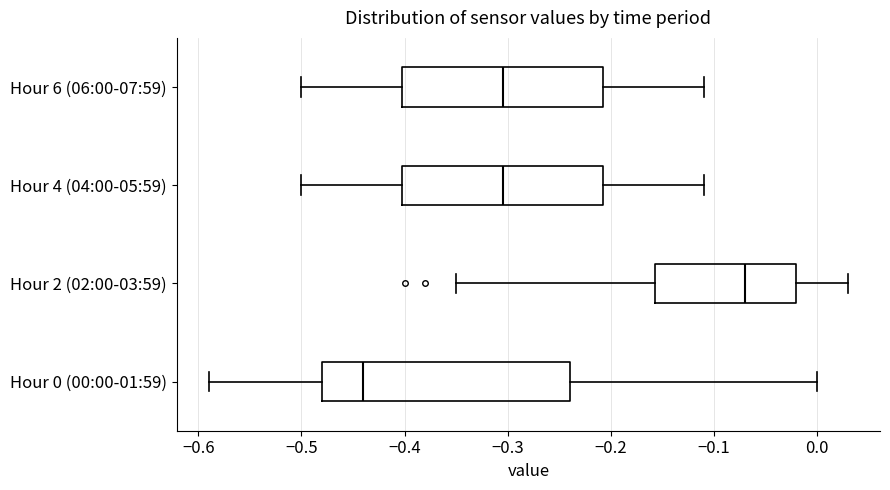

Where does the right whisker of the box for Hour 6 (06:00-07:59) end on the x-axis? The values are not printed on the chart, so give them approximately, as read against the axis.

-0.11